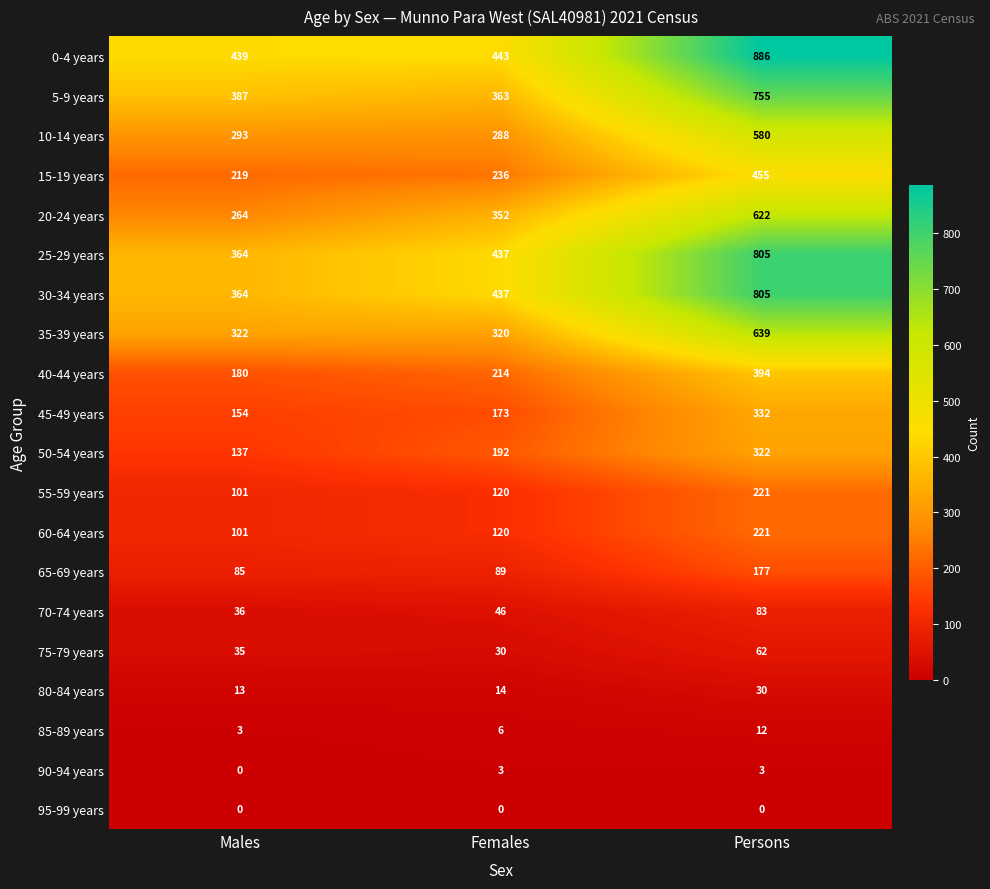

What is the approximate value of 70-74 years at Persons, to the nearest 5?

85